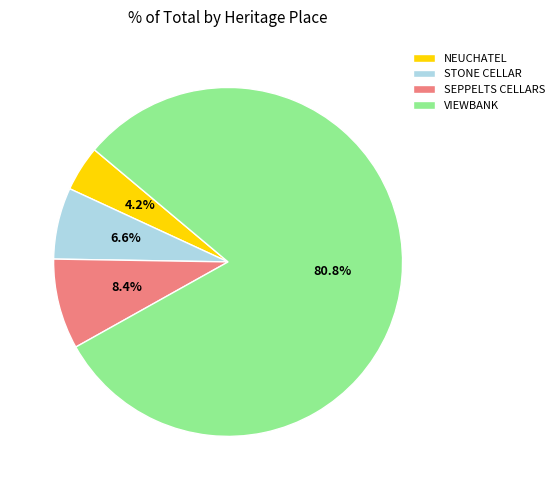

Count the number of slices in the pie.

4